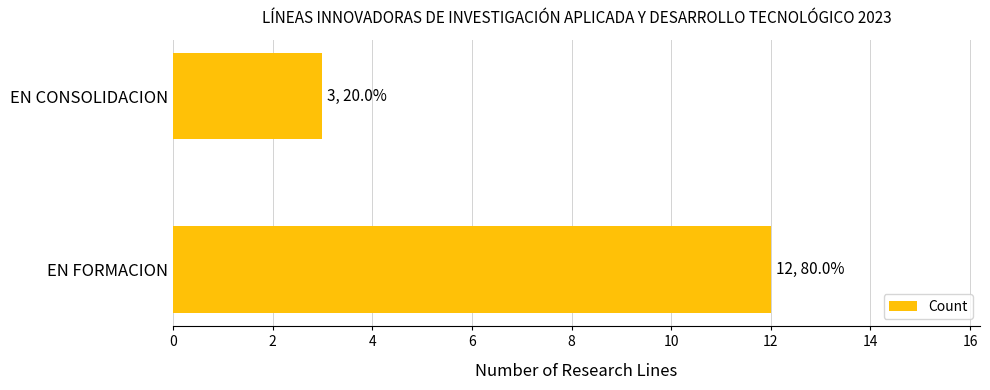

What is the change in value from EN FORMACION to EN CONSOLIDACION?

-9